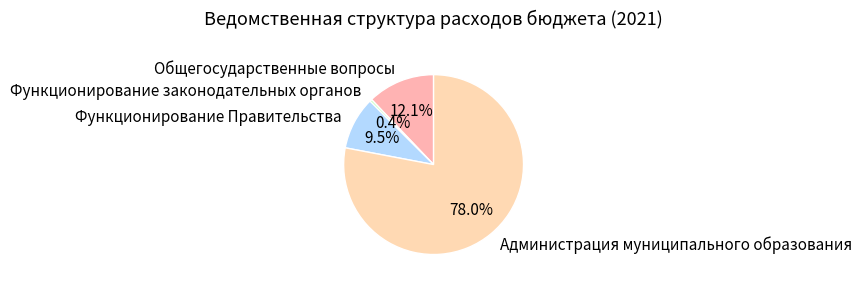

What is the largest slice in the pie chart?

Администрация муниципального образования